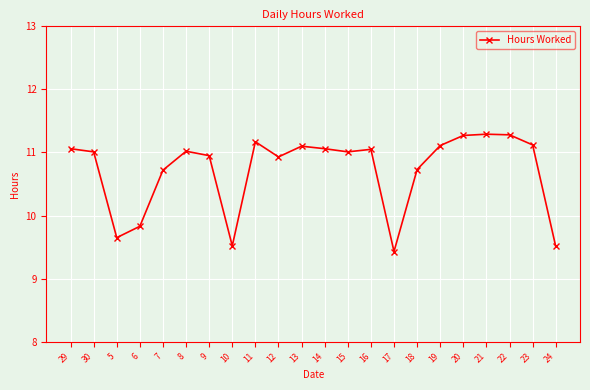

What position from the left is 23?

21